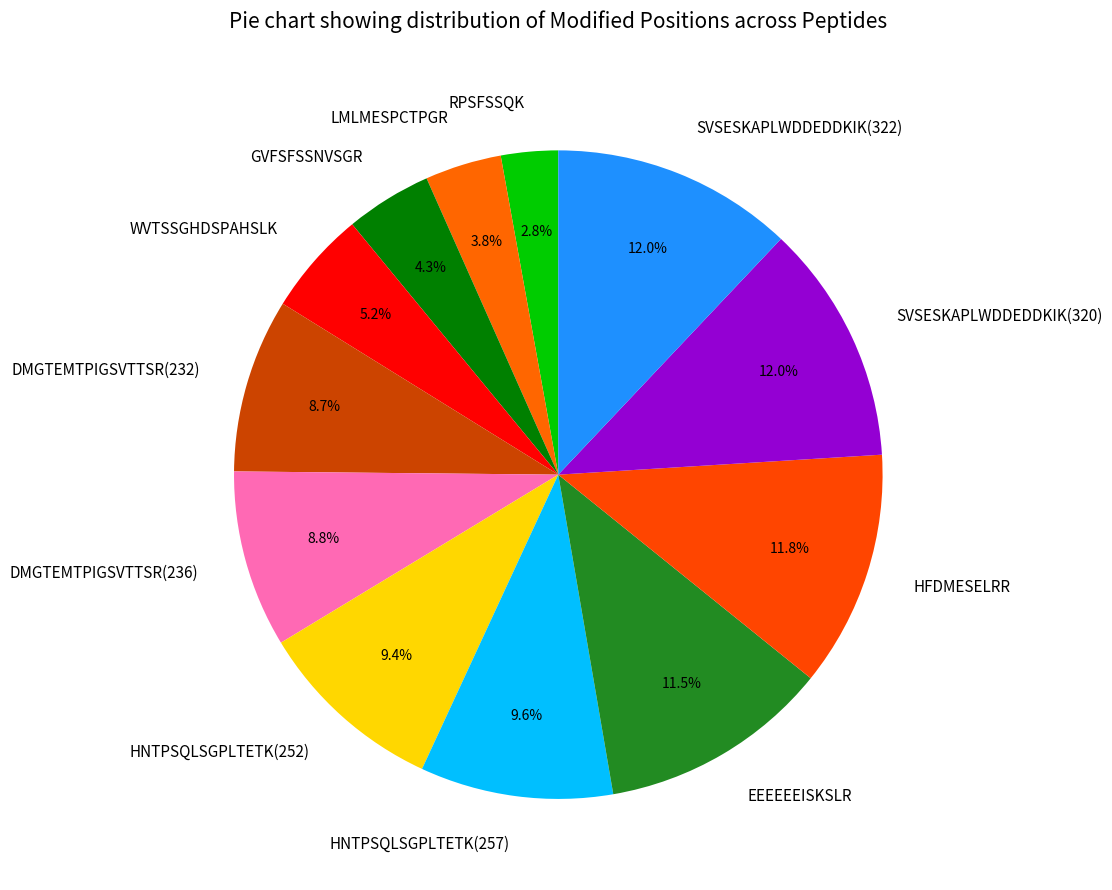

Is there any slice that represents more than half of the pie?

No